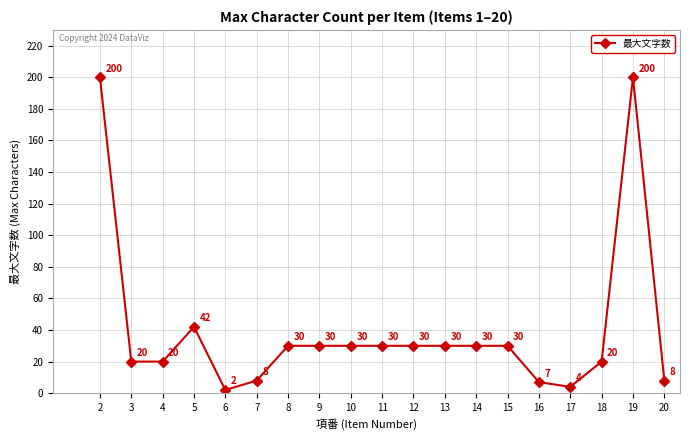

The value at 2 is 48. True or false?

False